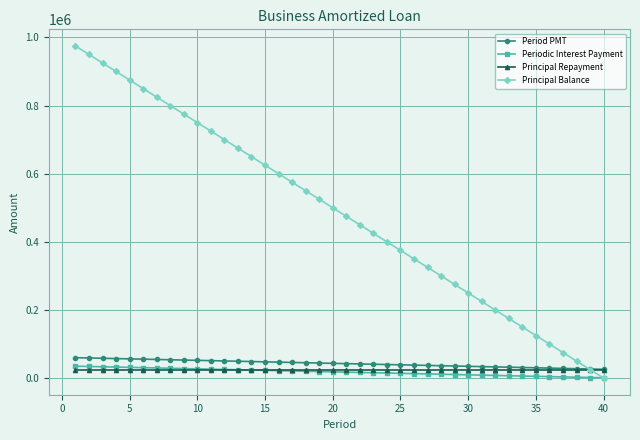

What is the greatest value displayed?

975000